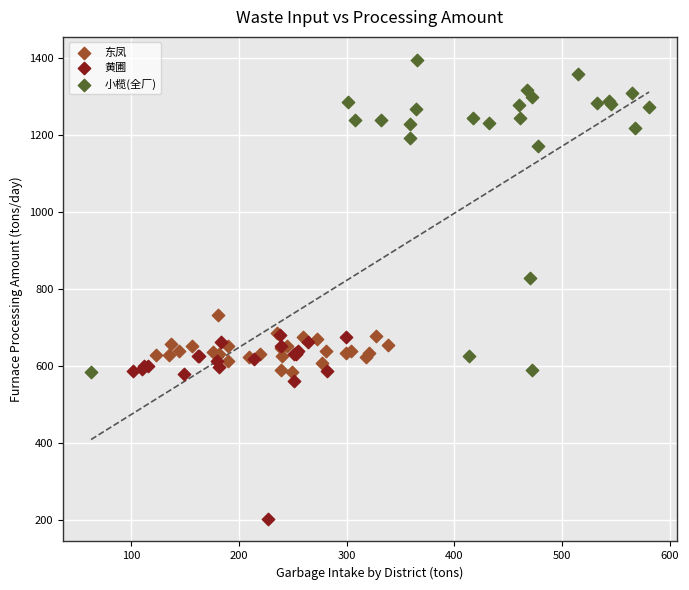

Which series contains the highest Y value?

小榄(全厂)